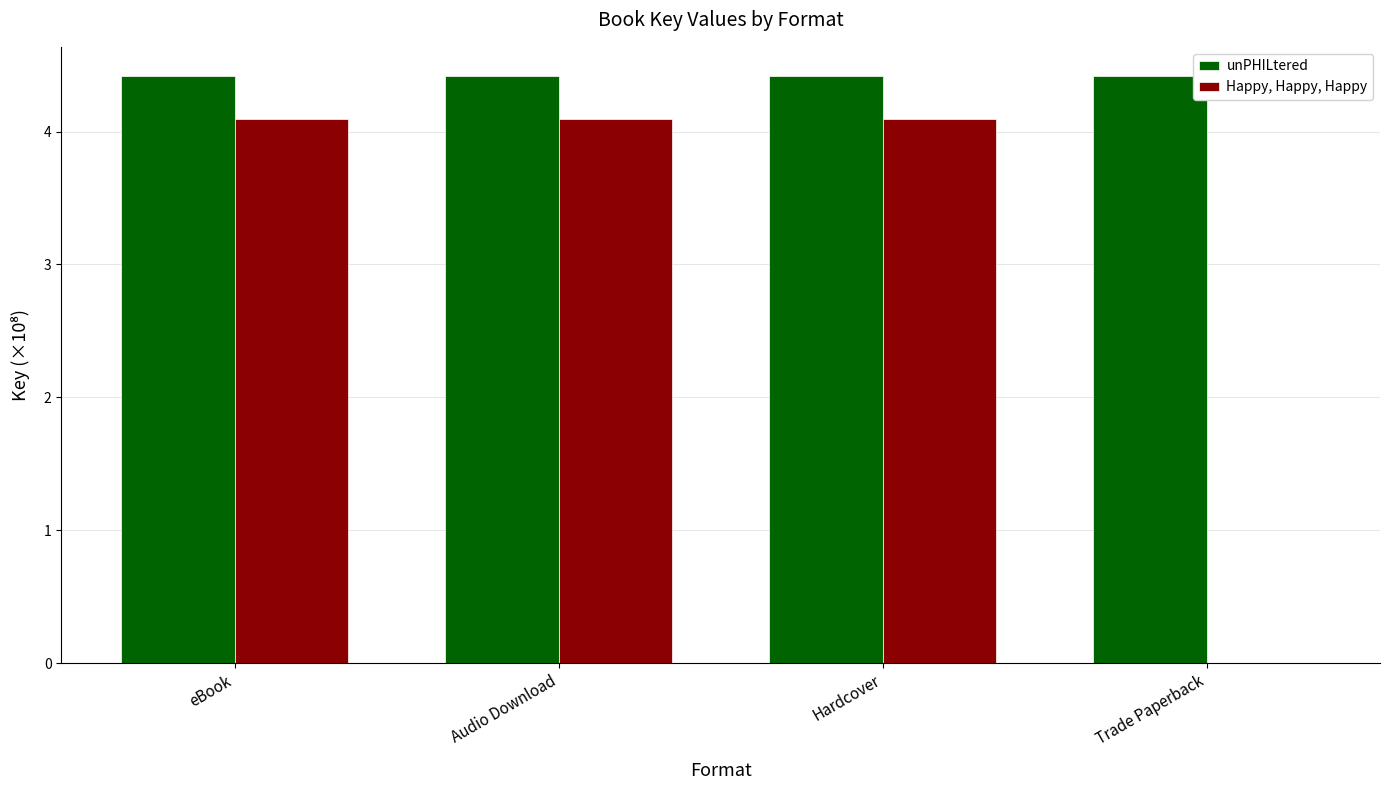

Where is Happy, Happy, Happy nearest to the value 2?

Trade Paperback